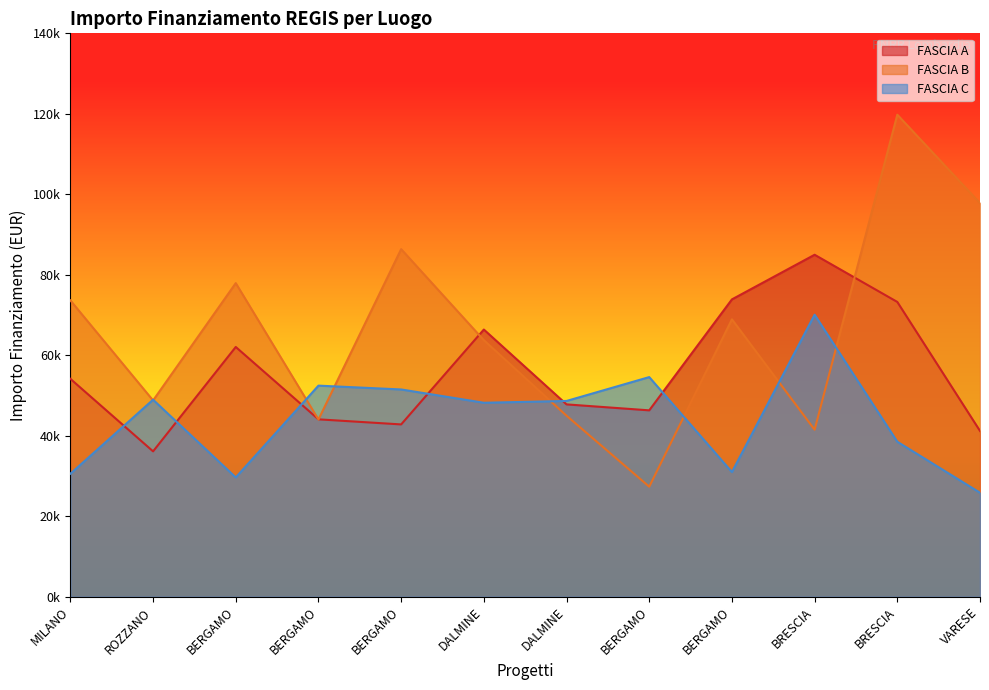

Where do FASCIA B and FASCIA A first cross each other?

BERGAMO and BERGAMO